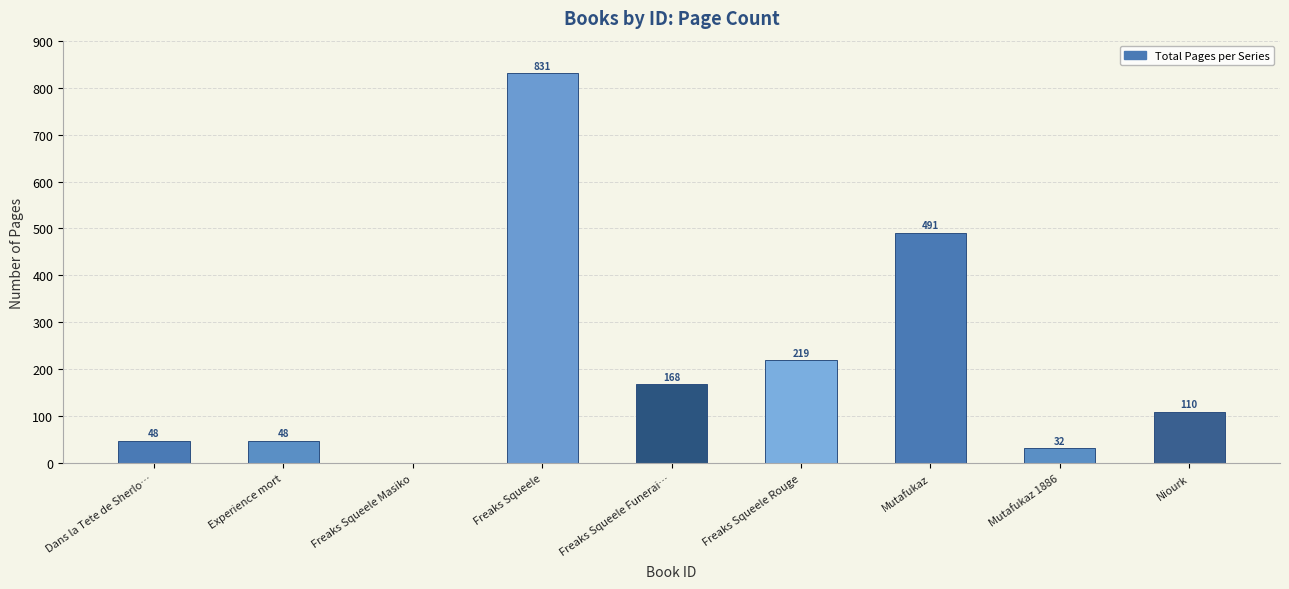

True or false: the data shows 48 at Dans la Tete de Sherlo….

True